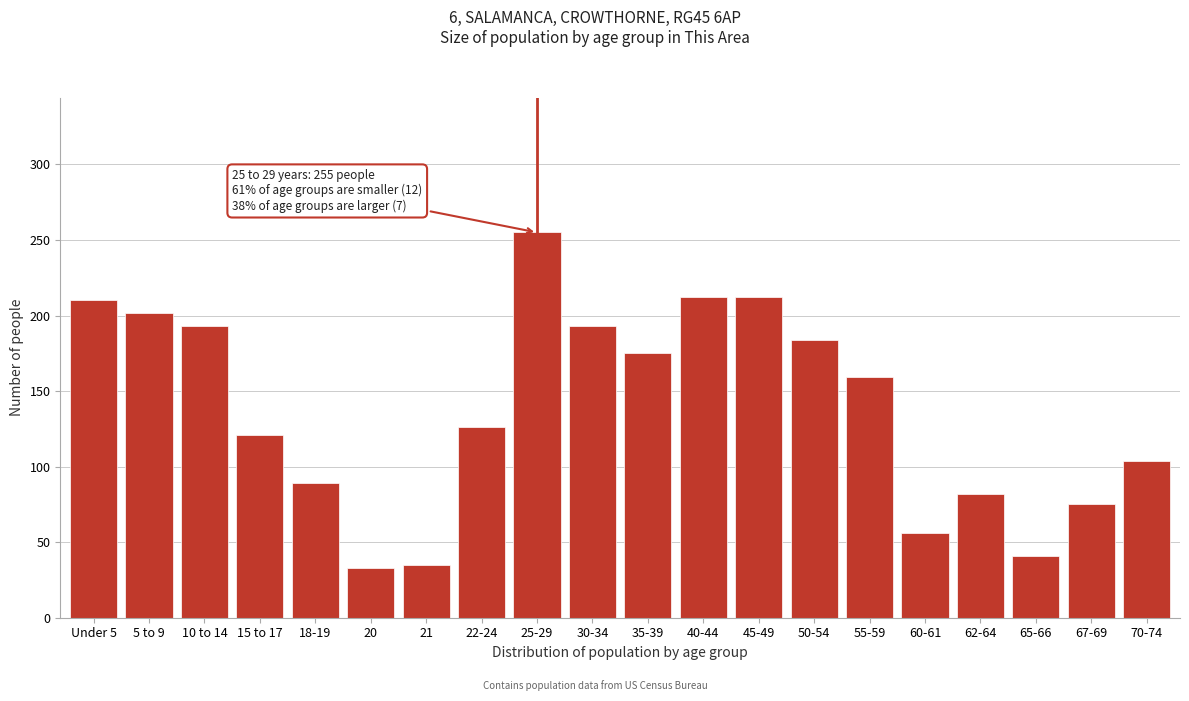

Reading right to left, transcribe all the data shown in this chart.

70-74=104	67-69=75	65-66=41	62-64=82	60-61=56	55-59=159	50-54=184	45-49=212	40-44=212	35-39=175	30-34=193	25-29=255	22-24=126	21=35	20=33	18-19=89	15 to 17=121	10 to 14=193	5 to 9=202	Under 5=210